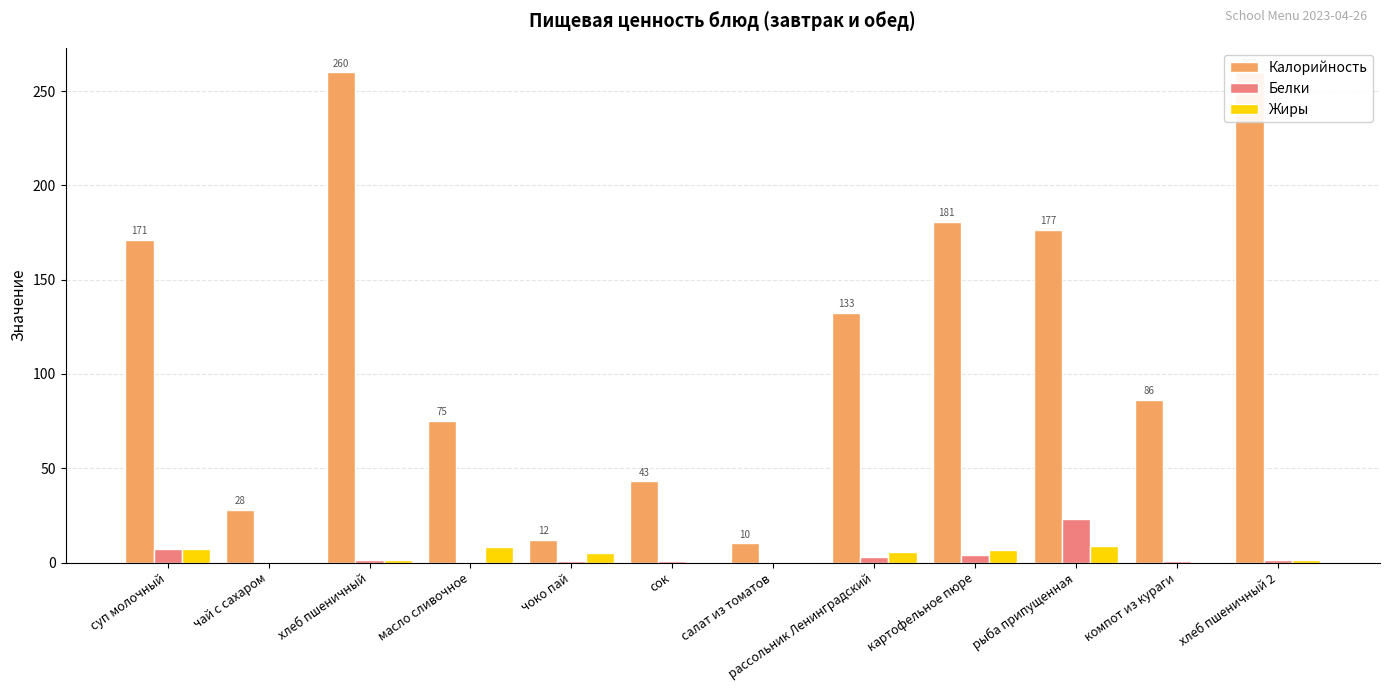

Which label corresponds to the smallest value in the chart?

масло сливочное